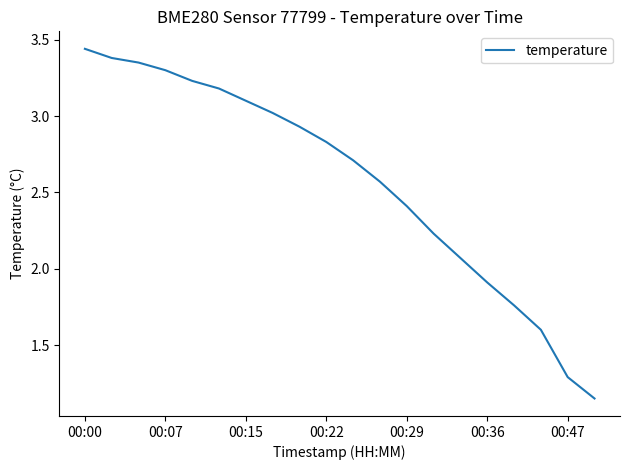

Is this an area chart (filled region under the line)?

No